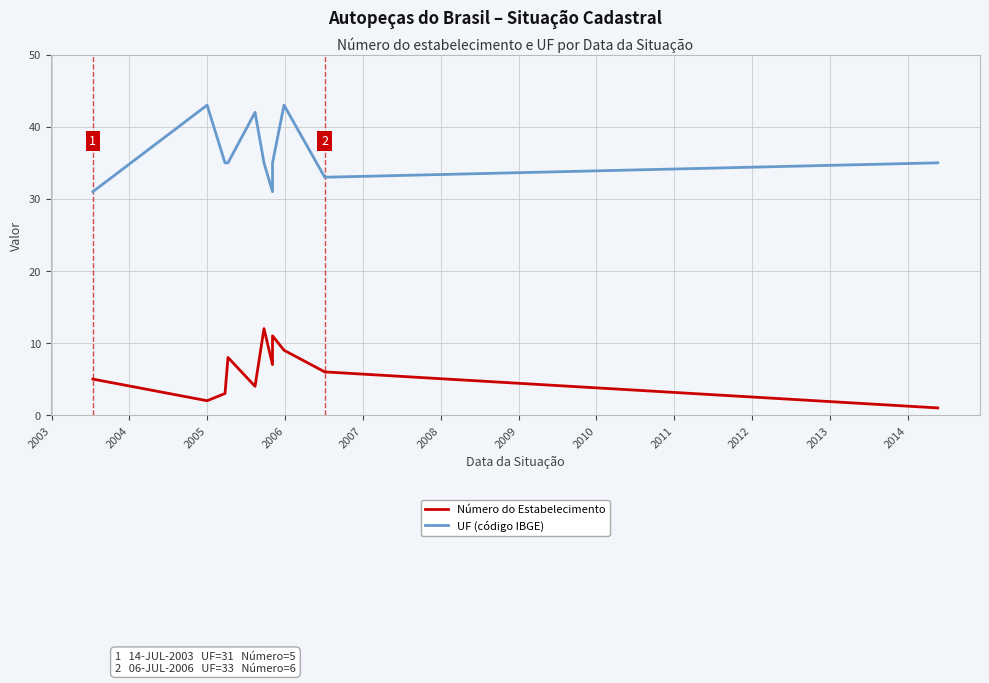

What is the average value of the UF (código IBGE) series?

36